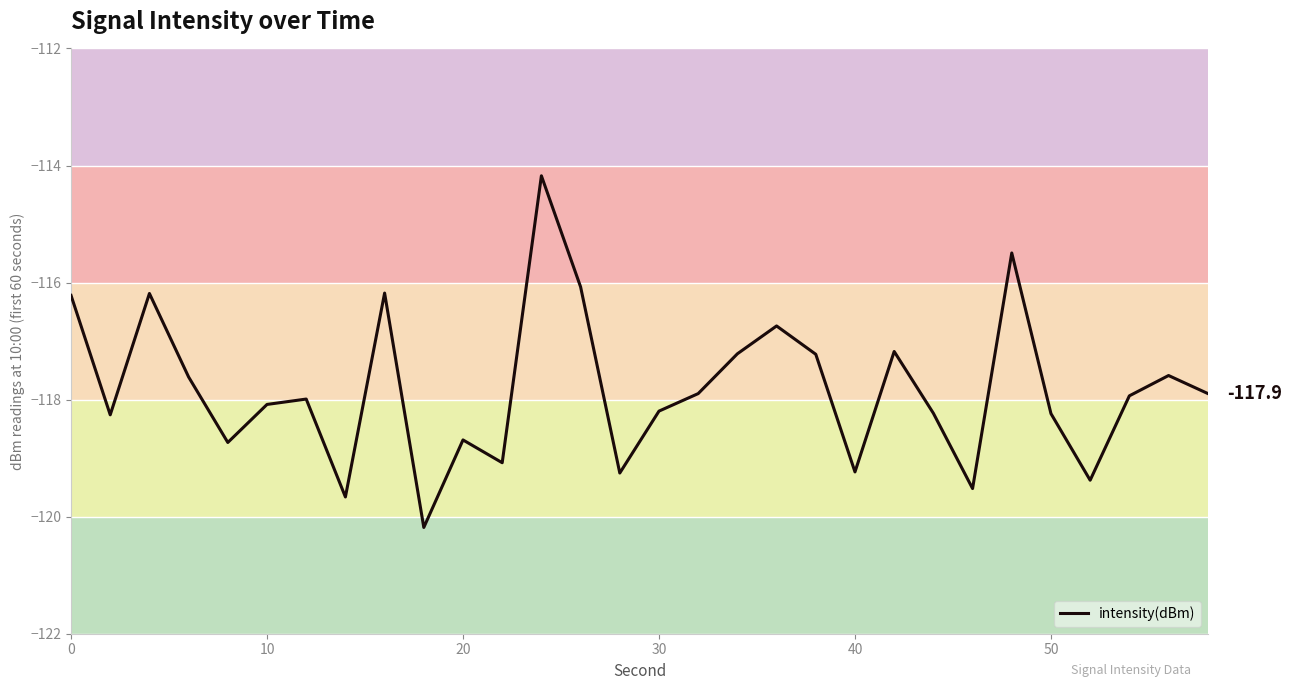

True or false: there are more than 0 points higher than both neighbors.

True